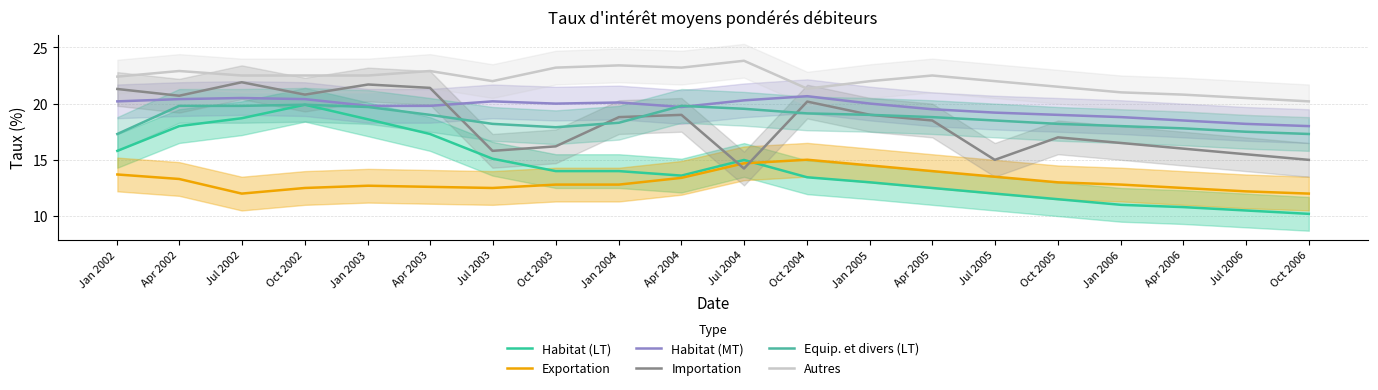

What is the label of the 15th point from the left?

Jul 2005